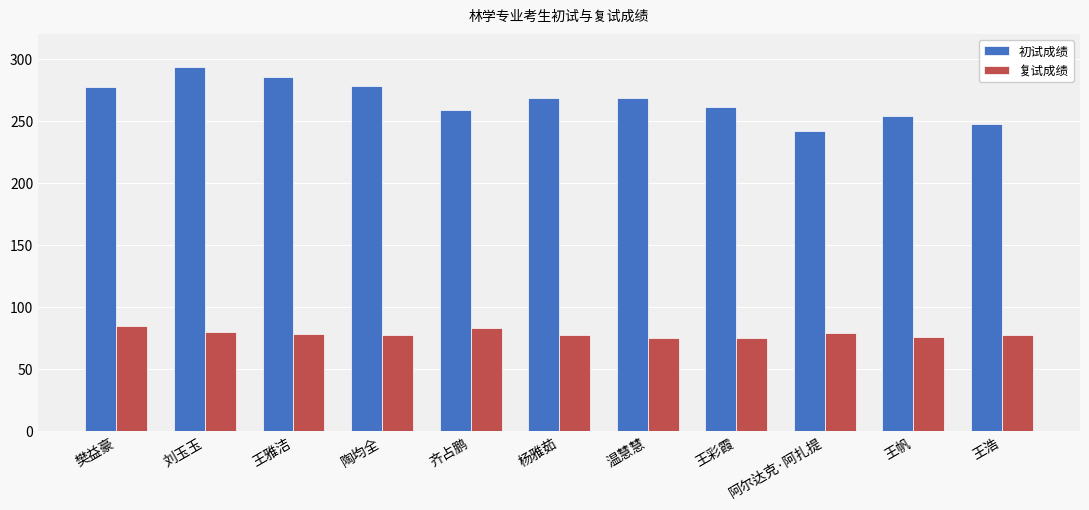

Between 刘玉玉 and 齐占鹏, which series saw the biggest shift?

初试成绩